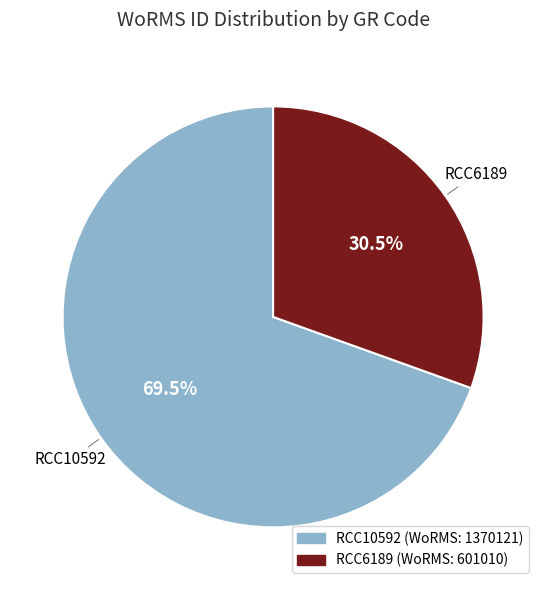

True or false: RCC10592 accounts for 81% of the total.

False